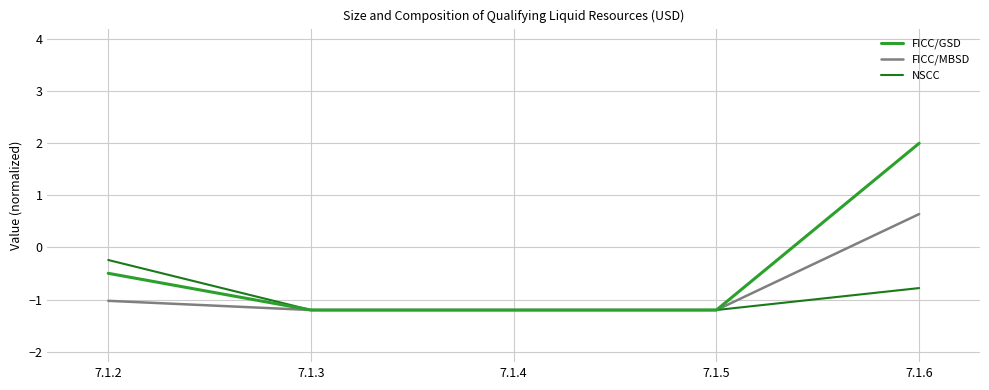

How many NSCC values are between -1 and 0?

2